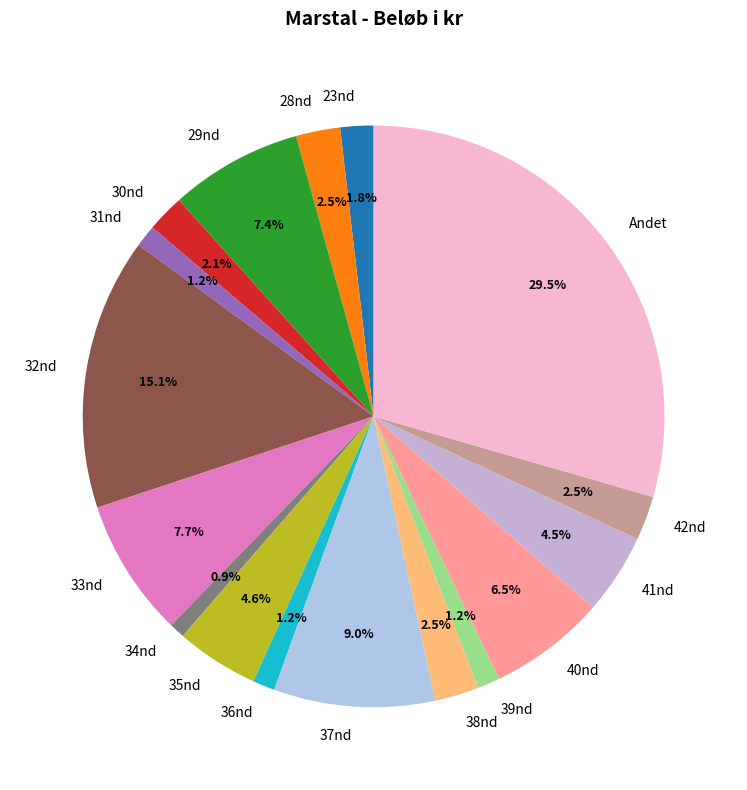

How many slices are in this pie chart?

17